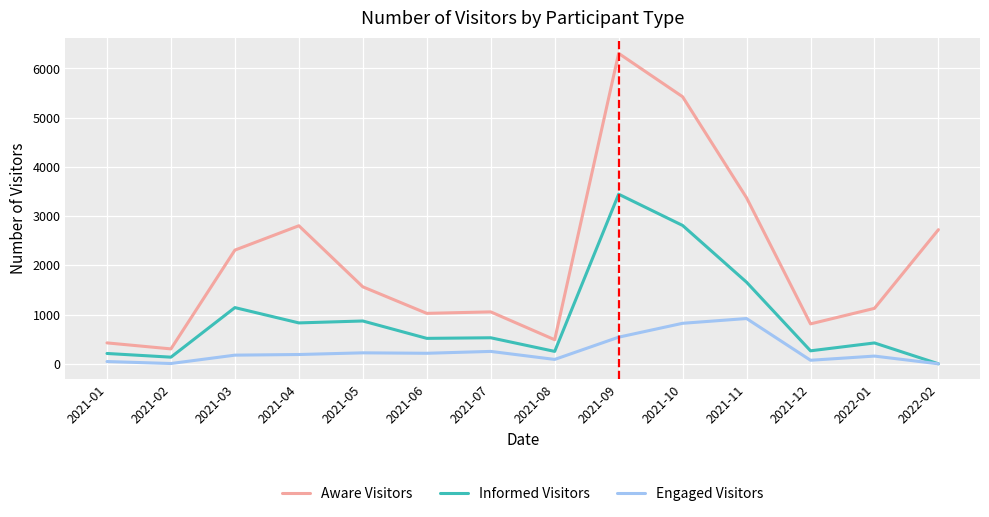

Which series has the largest range (max minus min)?

Aware Visitors